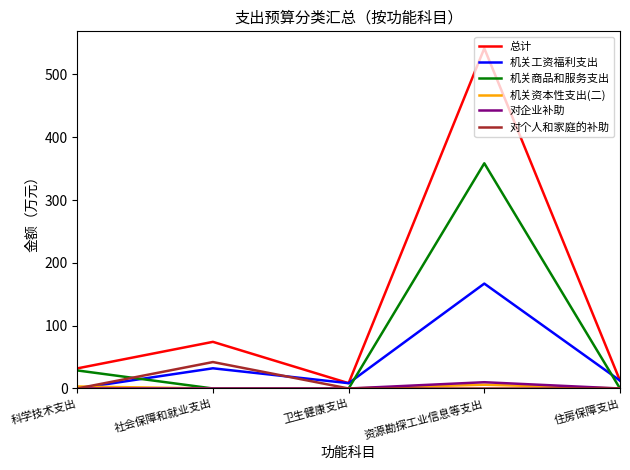

What is the highest value of the 总计 series?

541.4